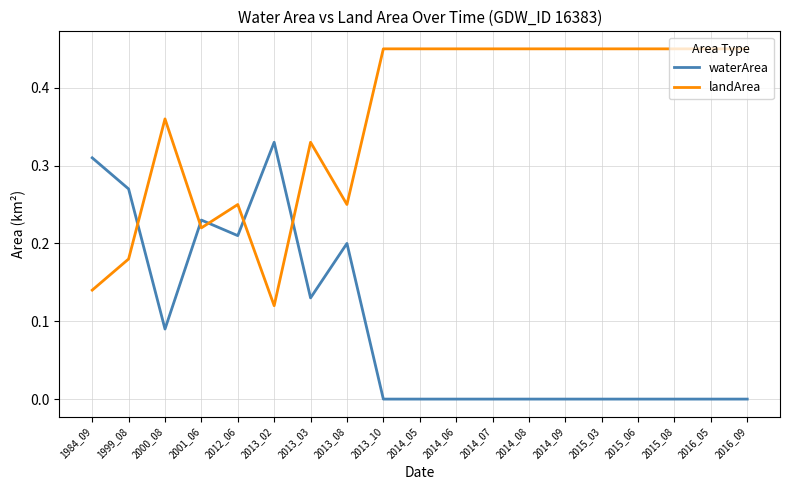

After their last crossing, which series has the higher values: landArea or waterArea?

landArea